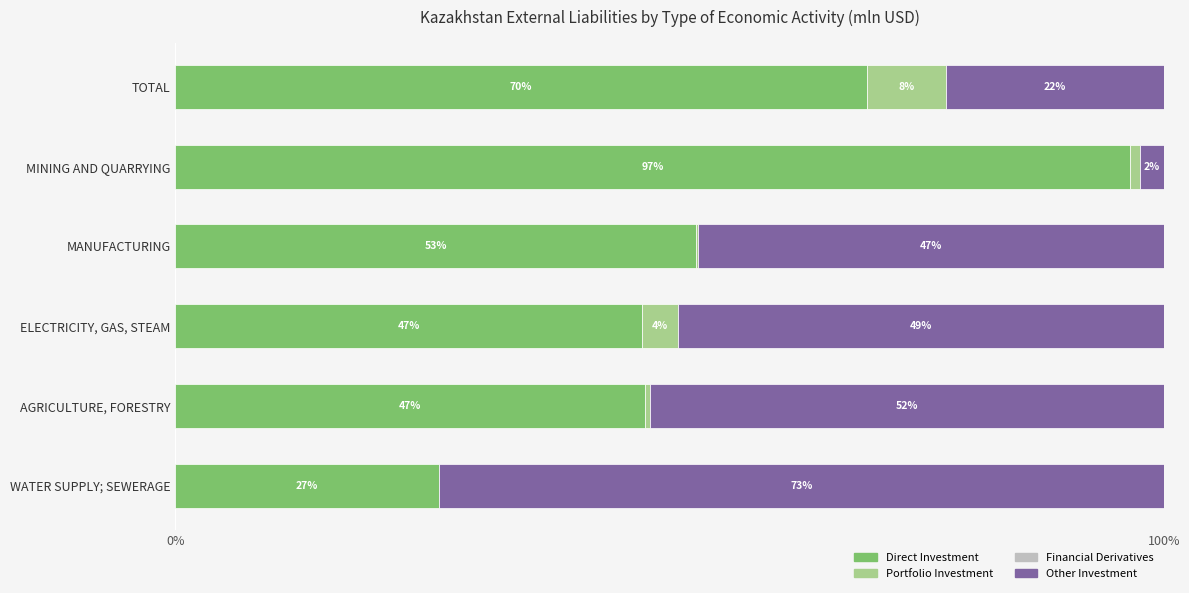

True or false: Direct Investment has a value of 47.5 at AGRICULTURE, FORESTRY.

True